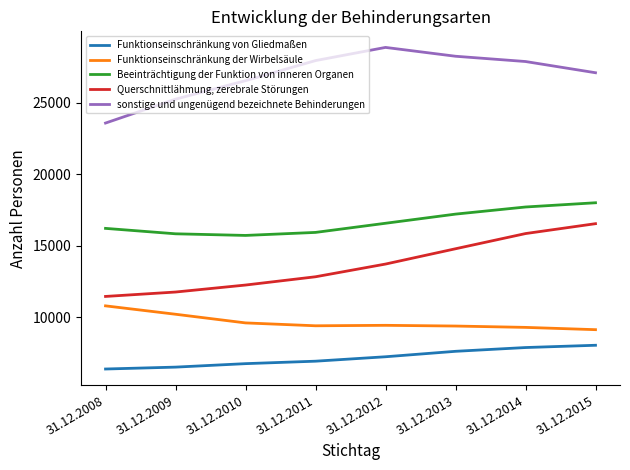

At which label is sonstige und ungenügend bezeichnete Behinderungen closest to 26229?

31.12.2010